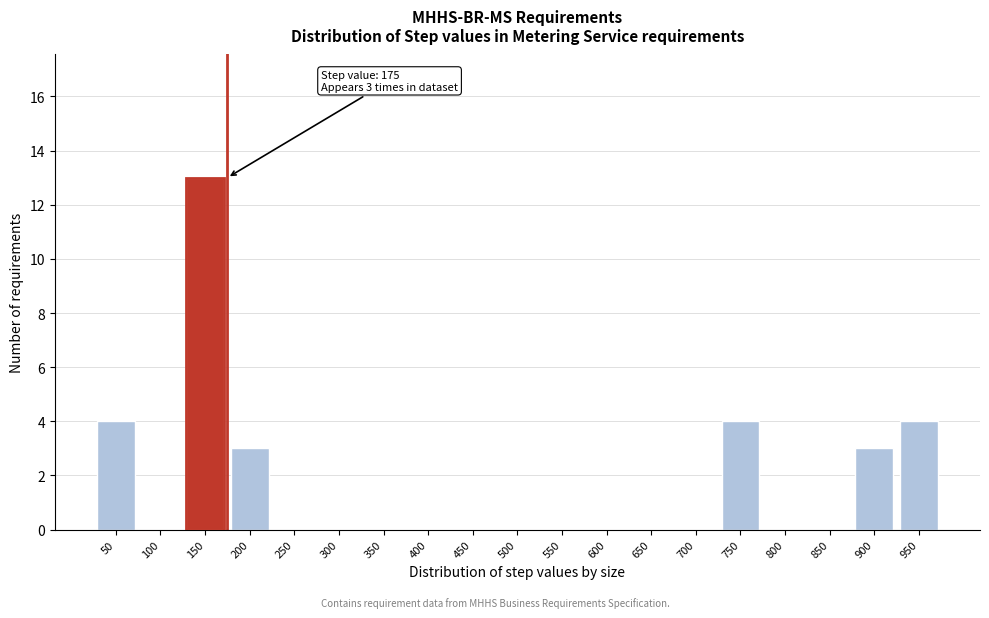

Reading left to right, what are all the values shown in this chart?

50=4	100=0	150=13	200=3	250=0	300=0	350=0	400=0	450=0	500=0	550=0	600=0	650=0	700=0	750=4	800=0	850=0	900=3	950=4